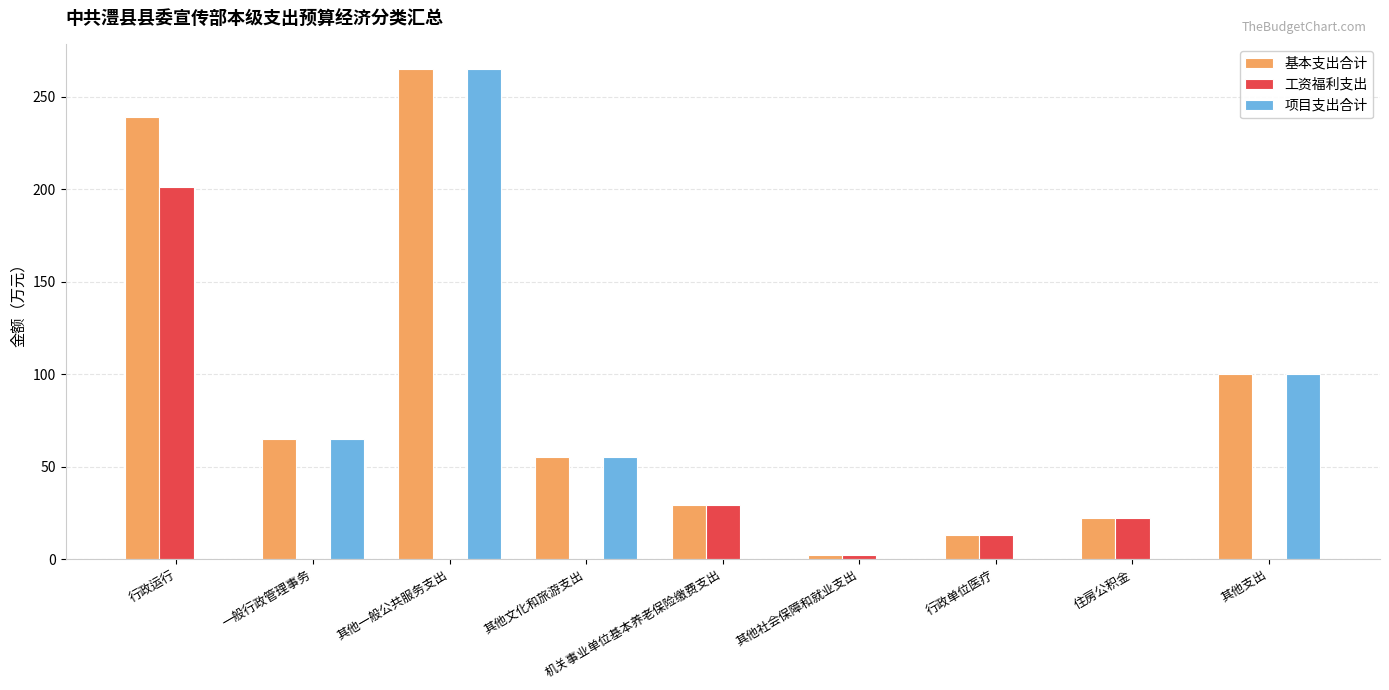

Which series has the widest spread of values?

项目支出合计